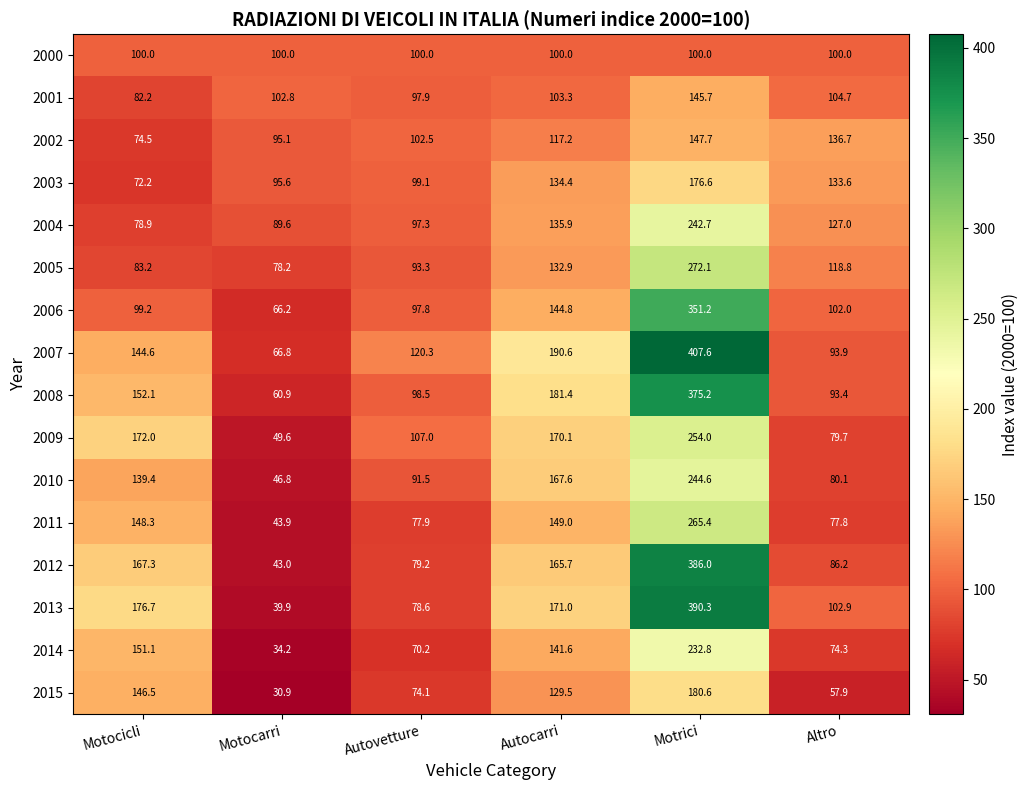

How many data points in 2012 are above 165?

3